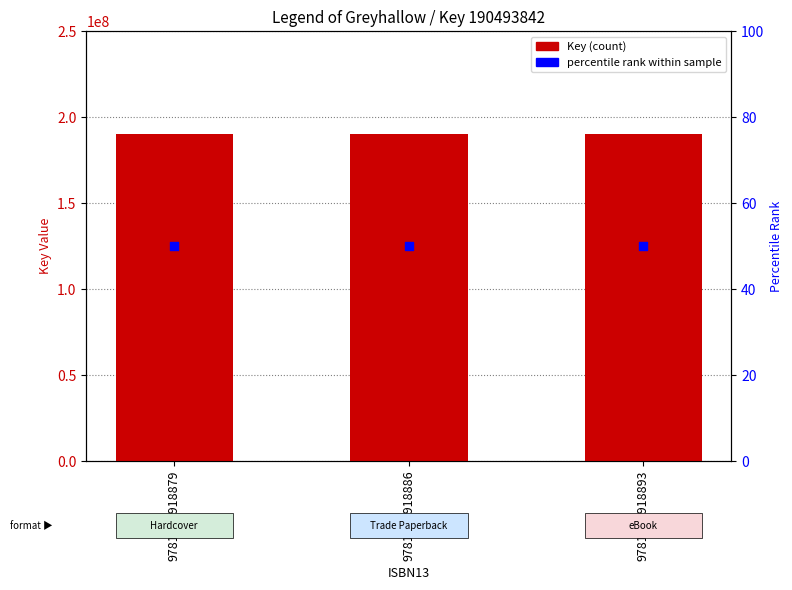

Is the value of Key at 9781665918879 greater than the value of percentile rank at 9781665918879?

Yes